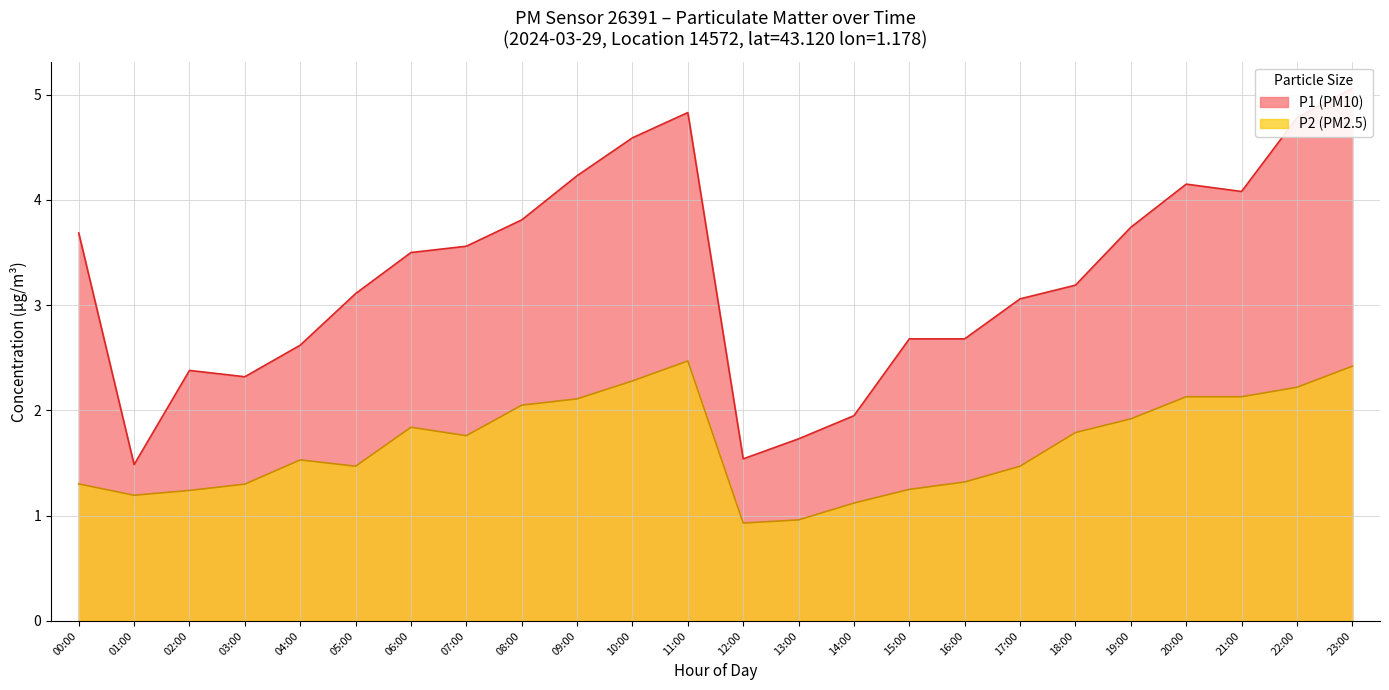

Which series has the widest spread of values?

P1